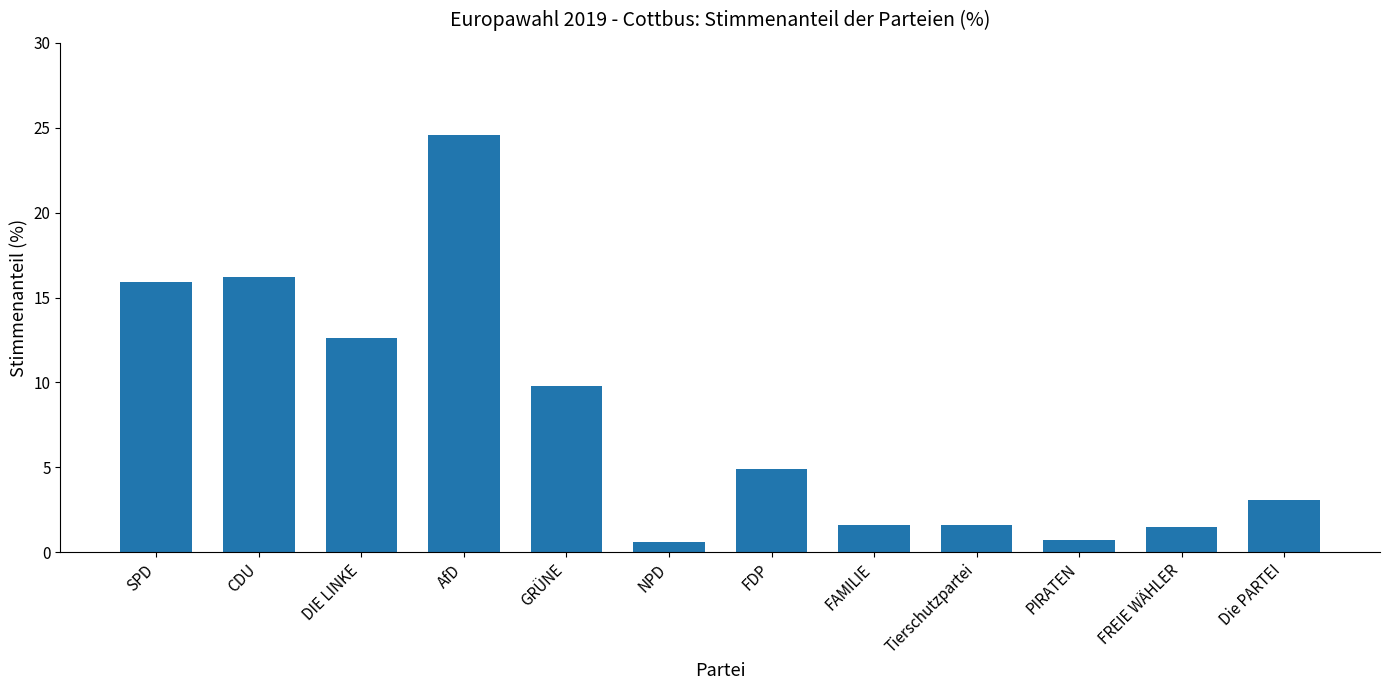

At which category does the chart reach its peak across all series?

AfD